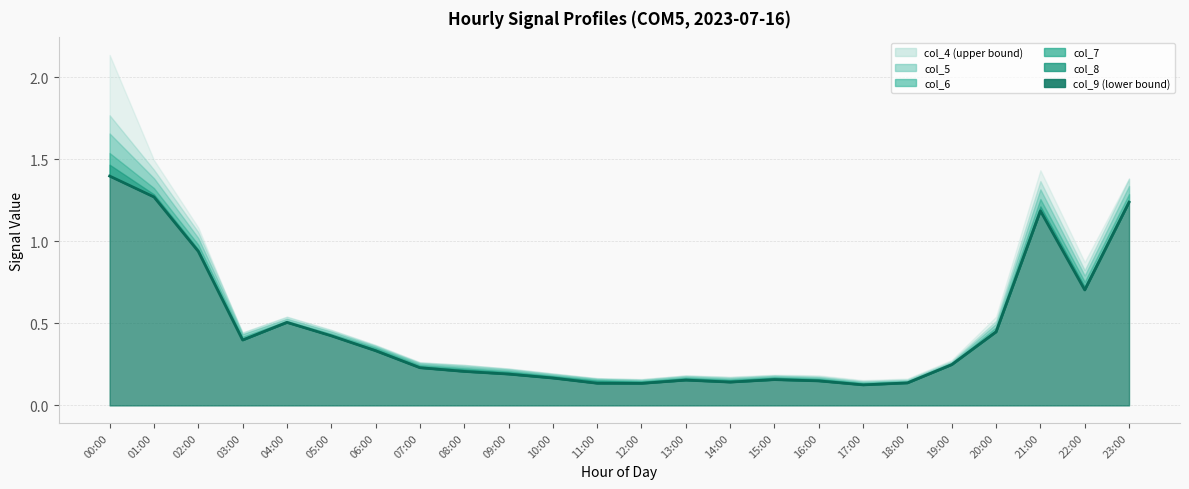

What is the label of the 6th point from the right?

18:00